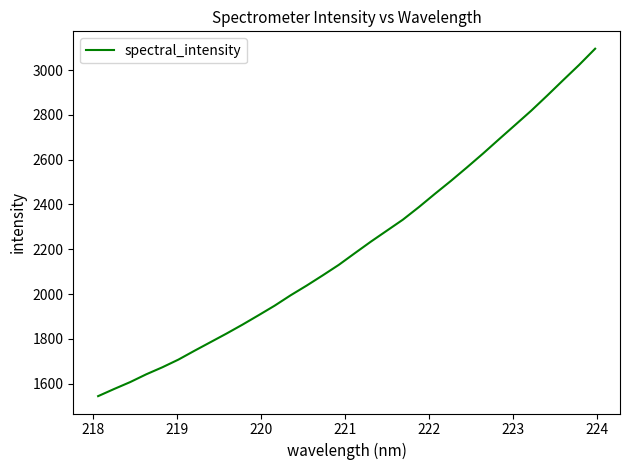

What is the average value?

2214.1